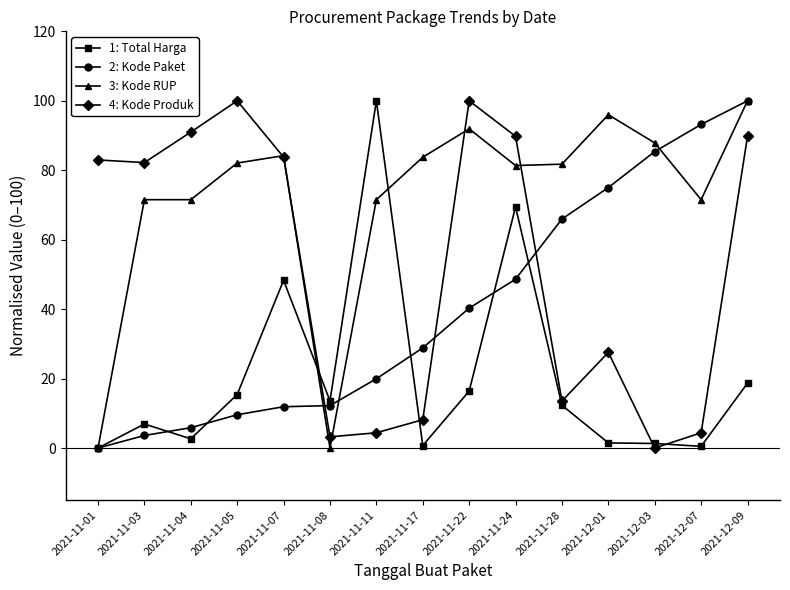

True or false: 1: Total Harga has more than 1 interior local peaks.

True